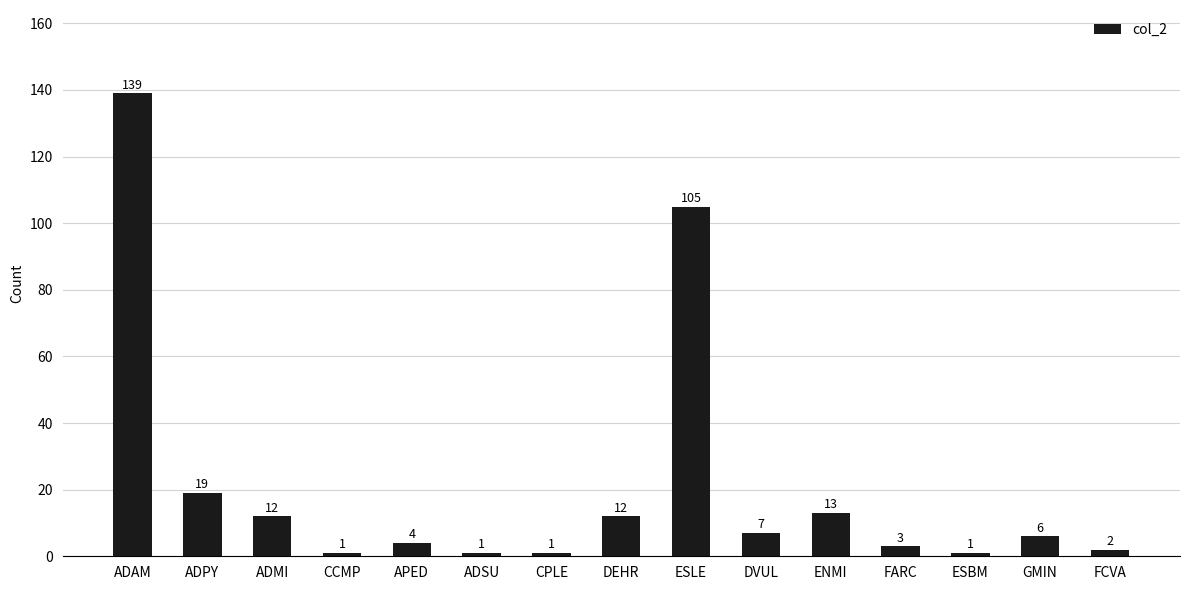

Approximately how many times larger is the value at GMIN compared to CPLE?

6.0